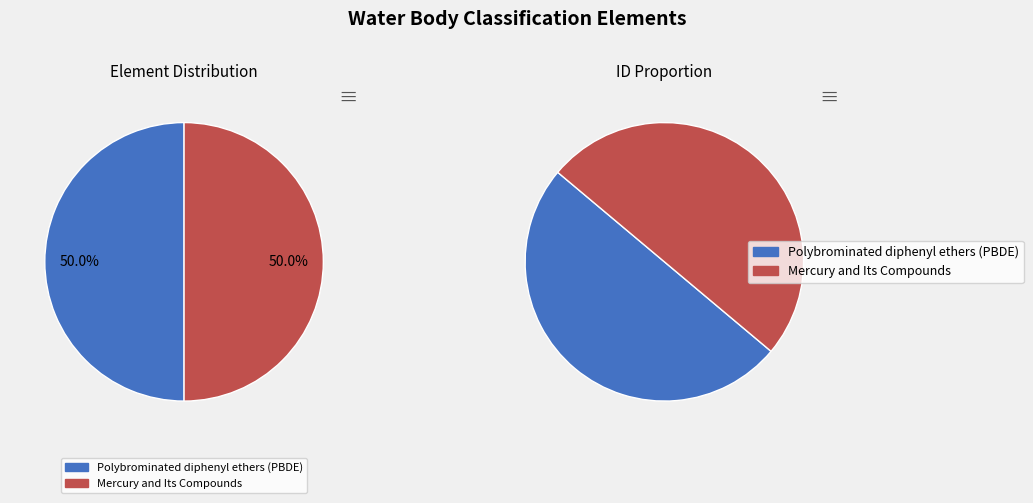

What portion of the pie excludes Mercury and Its Compounds?

50.0%